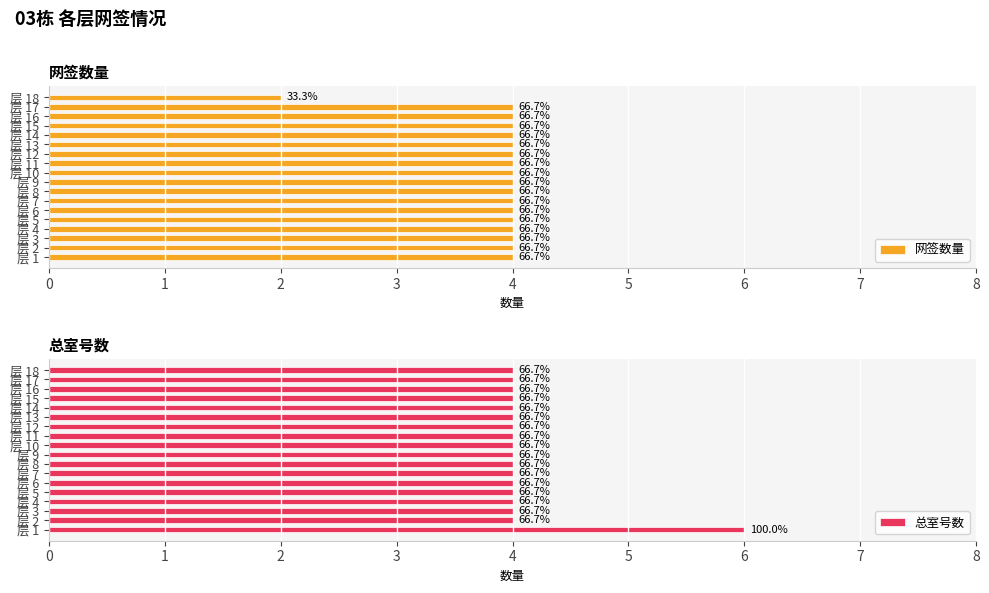

Between 层 4 and 层 15, which series saw the biggest shift?

网签数量